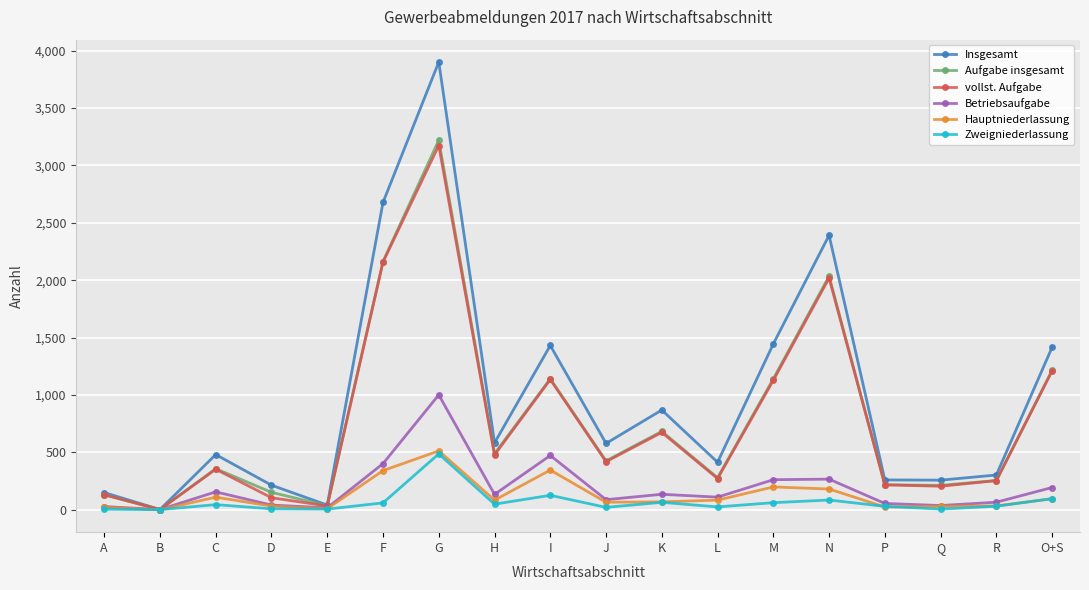

What is the label of the 1st point from the right?

O+S